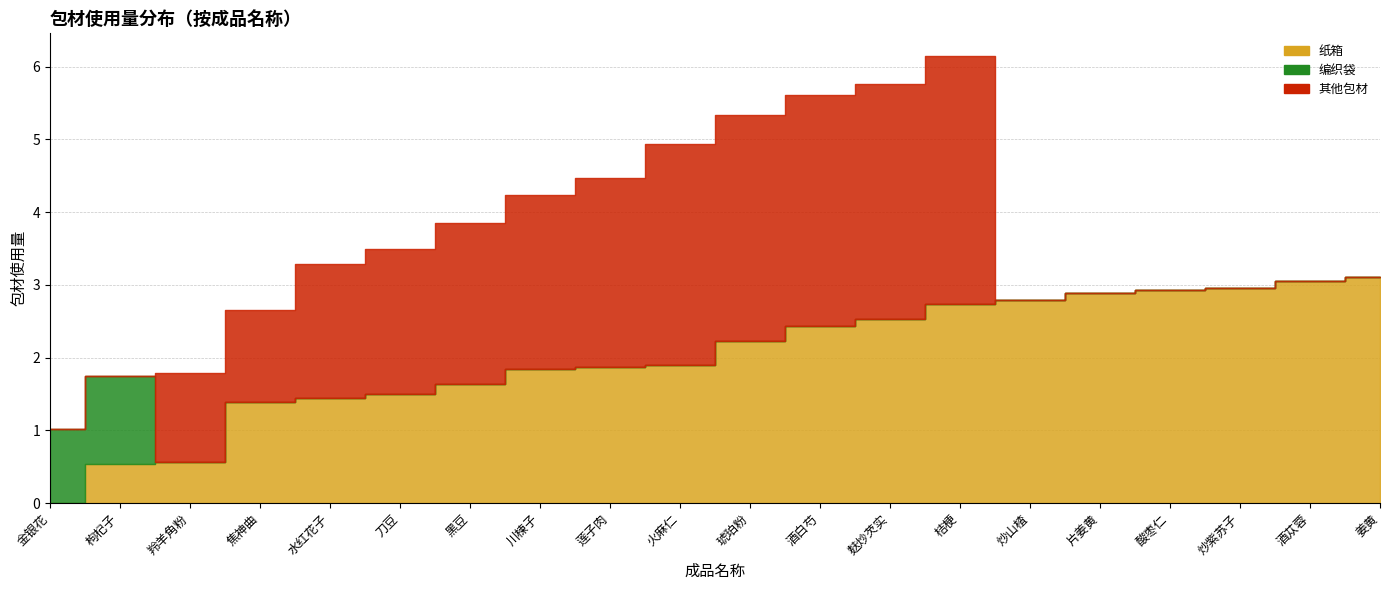

Reading left to right, what are all the values shown in this chart?

纸箱: 0.0	0.5	0.6	1.4	1.5	1.5	1.6	1.8	1.9	1.9	2.2	2.4	2.5	2.7	2.8	2.9	2.9	3.0	3.0	3.1
编织袋: 1.0	1.2	0.0	0.0	0.0	0.0	0.0	0.0	0.0	0.0	0.0	0.0	0.0	0.0	0.0	0.0	0.0	0.0	0.0	0.0
其他包材: 0.0	0.0	1.2	1.3	1.8	2.0	2.2	2.4	2.6	3.0	3.1	3.2	3.2	3.4	0.0	0.0	0.0	0.0	0.0	0.0